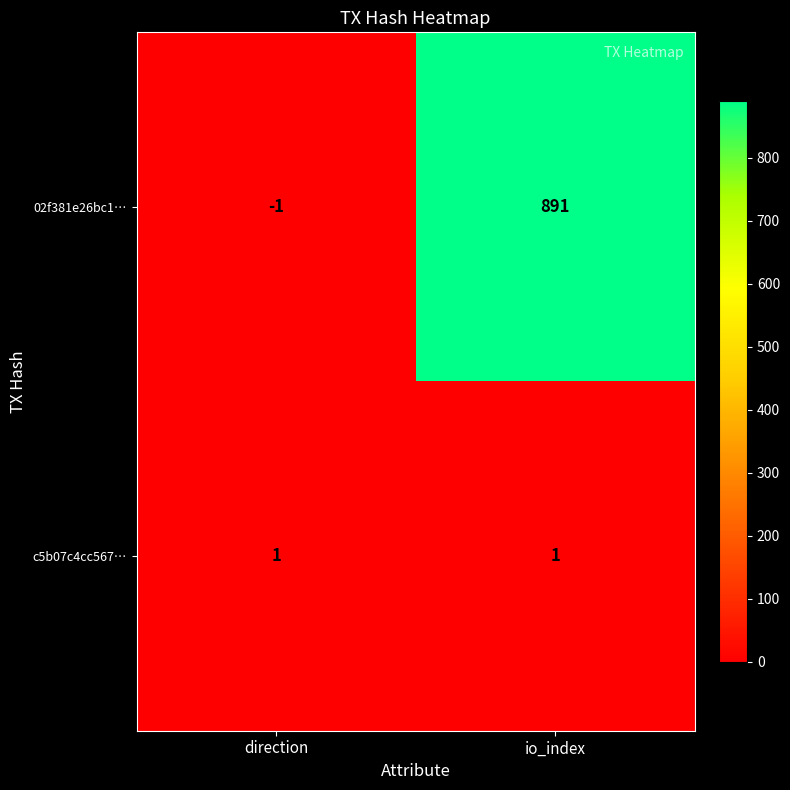

Rank the series by their average value, from lowest to highest.

c5b07c4cc567…, 02f381e26bc1…